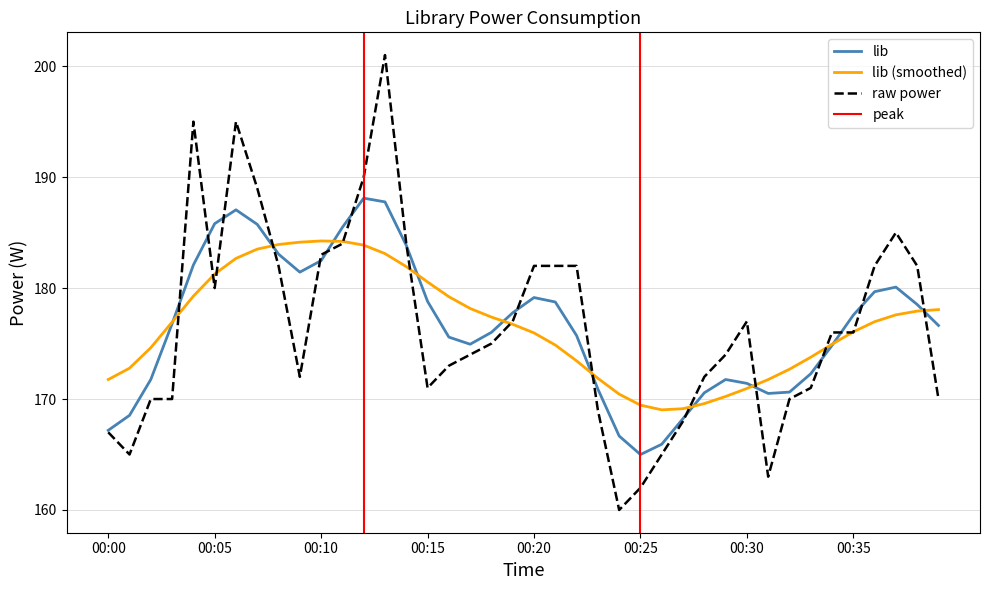

At which label is the value closest to 180?

00:05